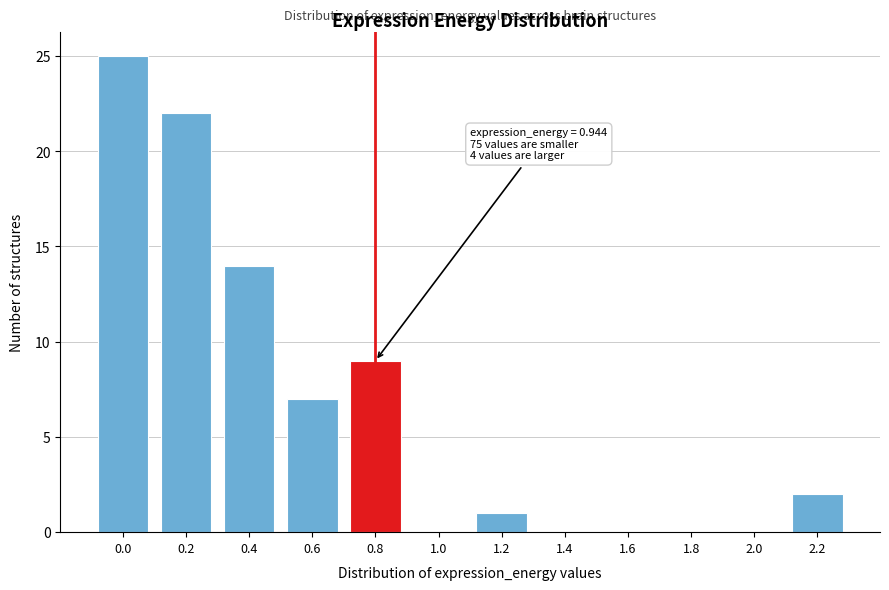

Reading left to right, extract all data points from this chart.

0.0=25	0.2=22	0.4=14	0.6=7	0.8=9	1.0=0	1.2=1	1.4=0	1.6=0	1.8=0	2.0=0	2.2=2